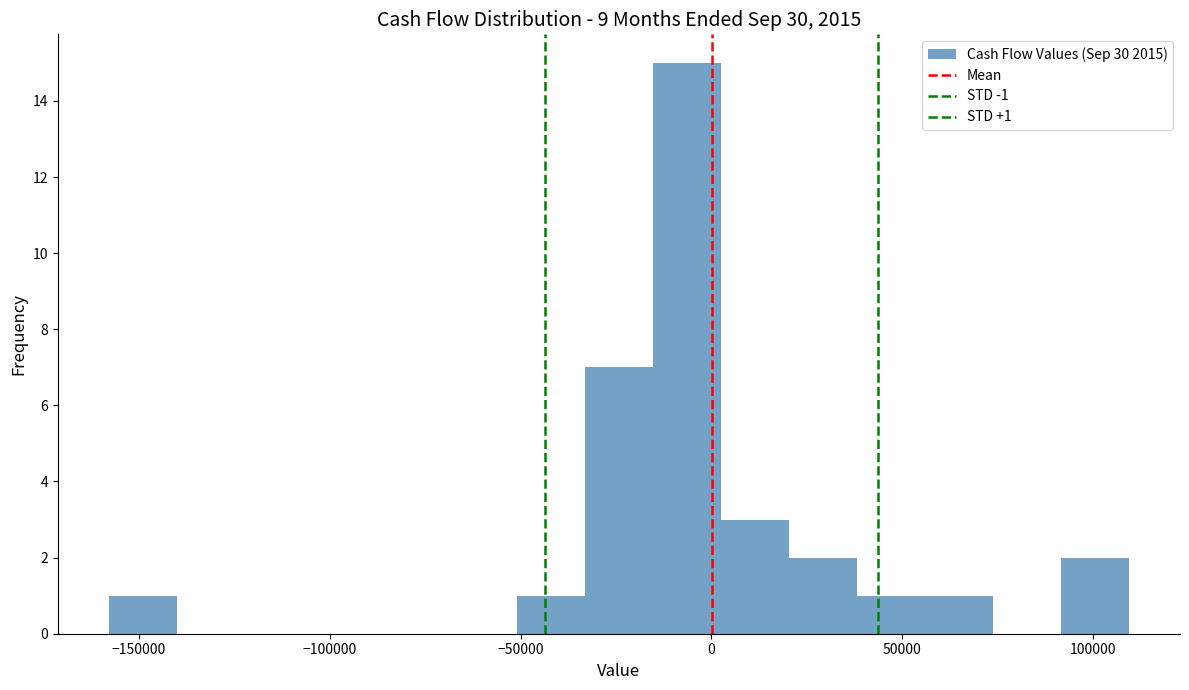

Read against the x-axis, roughly where is the centre of the tallest bar?

-5000